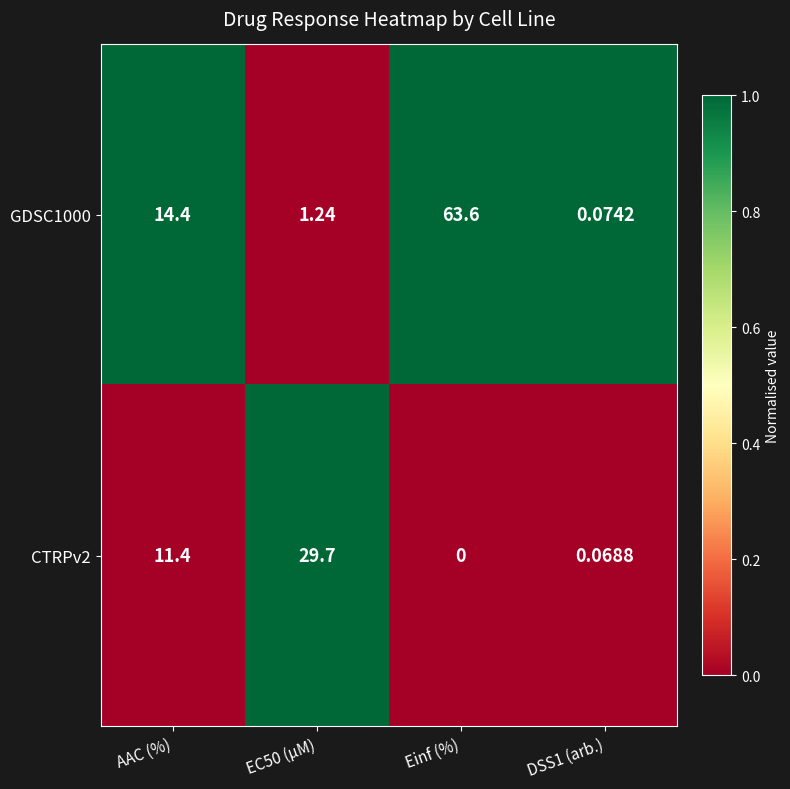

What is the greatest value displayed?

63.6